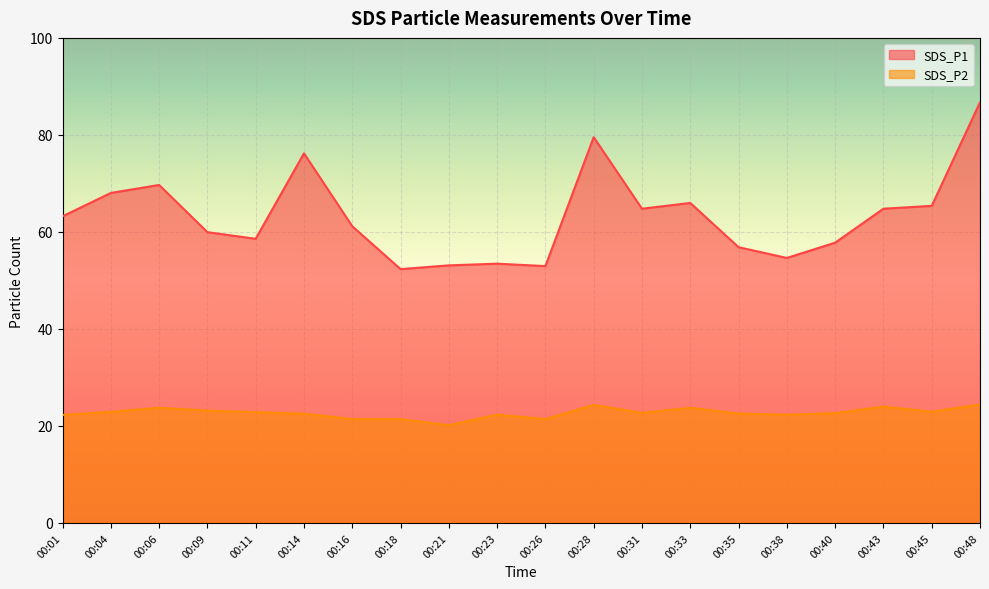

Reading left to right, list all the values displayed in this chart.

SDS_P1: 63.2	68.0	69.7	60.0	58.6	76.2	61.2	52.3	53.1	53.5	53.0	79.5	64.8	66.0	56.9	54.6	57.8	64.8	65.4	86.7
SDS_P2: 22.3	22.9	23.8	23.1	22.9	22.5	21.4	21.4	20.1	22.3	21.4	24.3	22.7	23.7	22.6	22.3	22.6	24.0	22.9	24.4